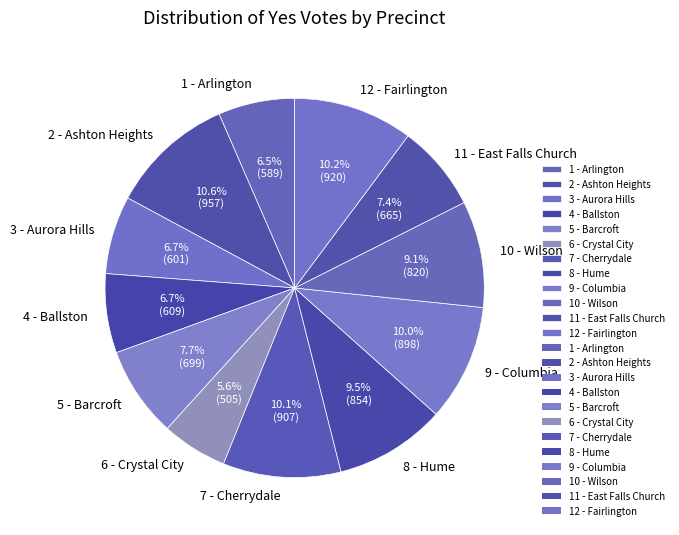

Which slice is the smallest?

6 - Crystal City